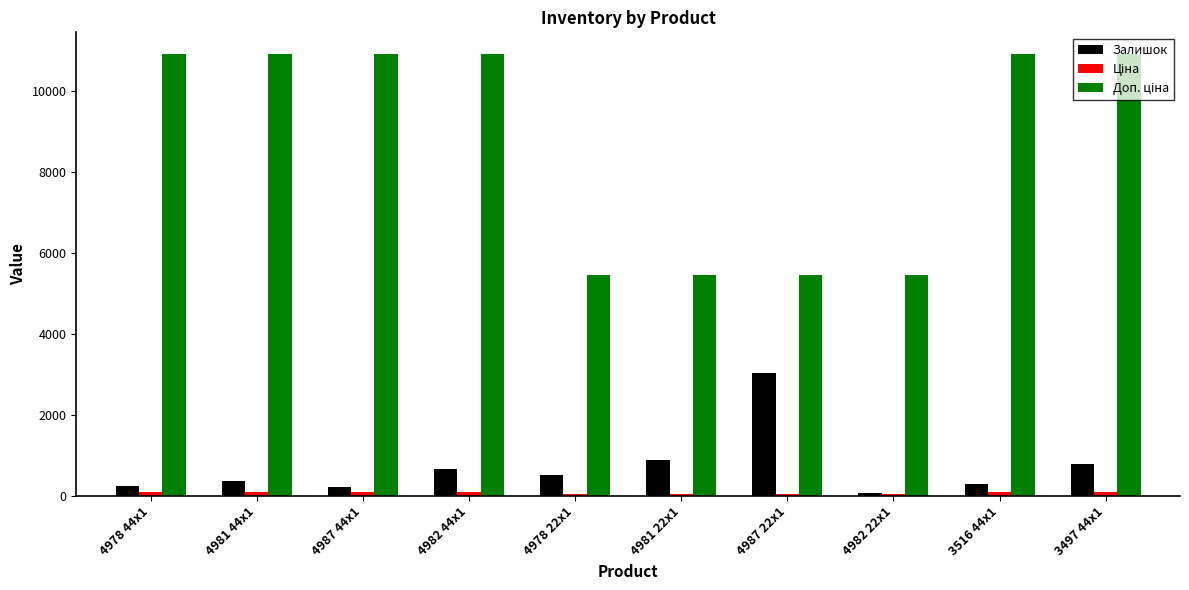

Does the chart contain any negative values?

No